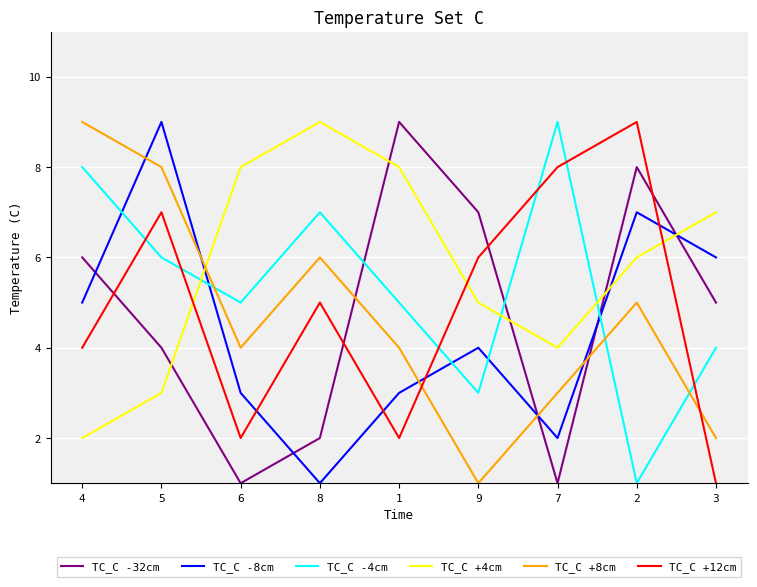

Is it true that TC_C +12cm equals 7 at 8?

False